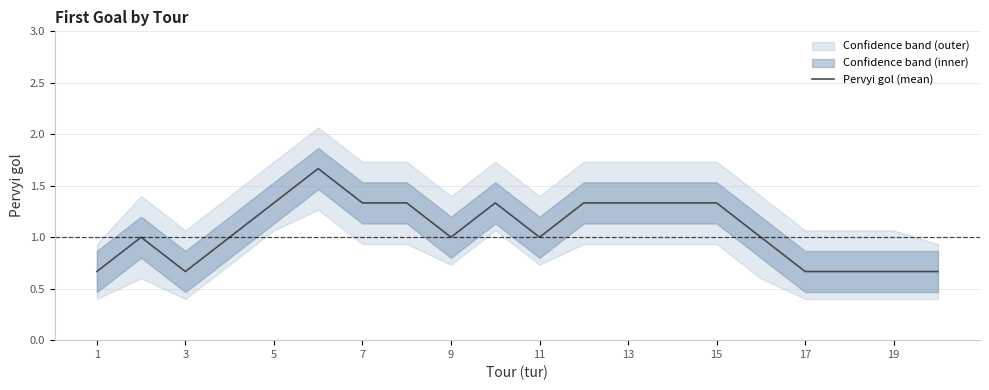

The value of Pervyi gol (mean) at 11 is 1.0. True or false?

True